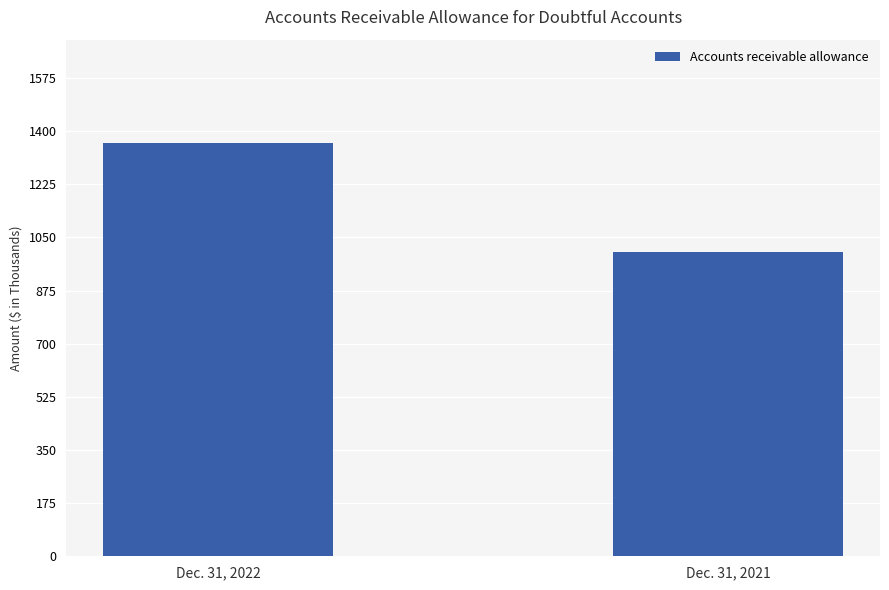

What is the sum of the values at Dec. 31, 2021 and Dec. 31, 2022?

2364